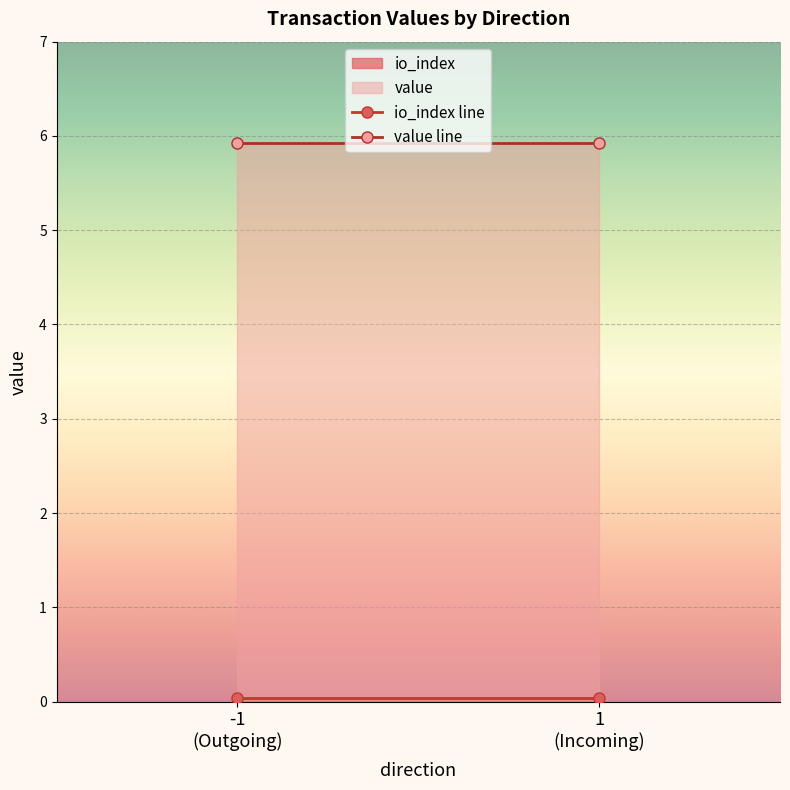

How many lines are shown in the chart?

2